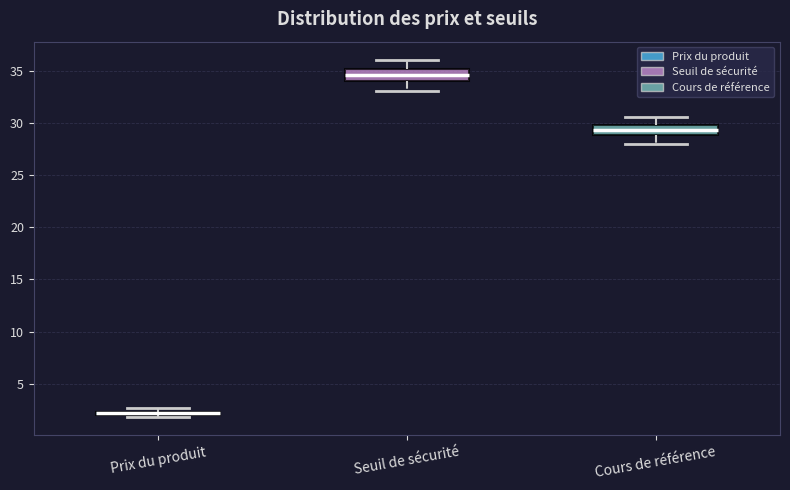

Which box's median line is the lowest?

Prix du produit